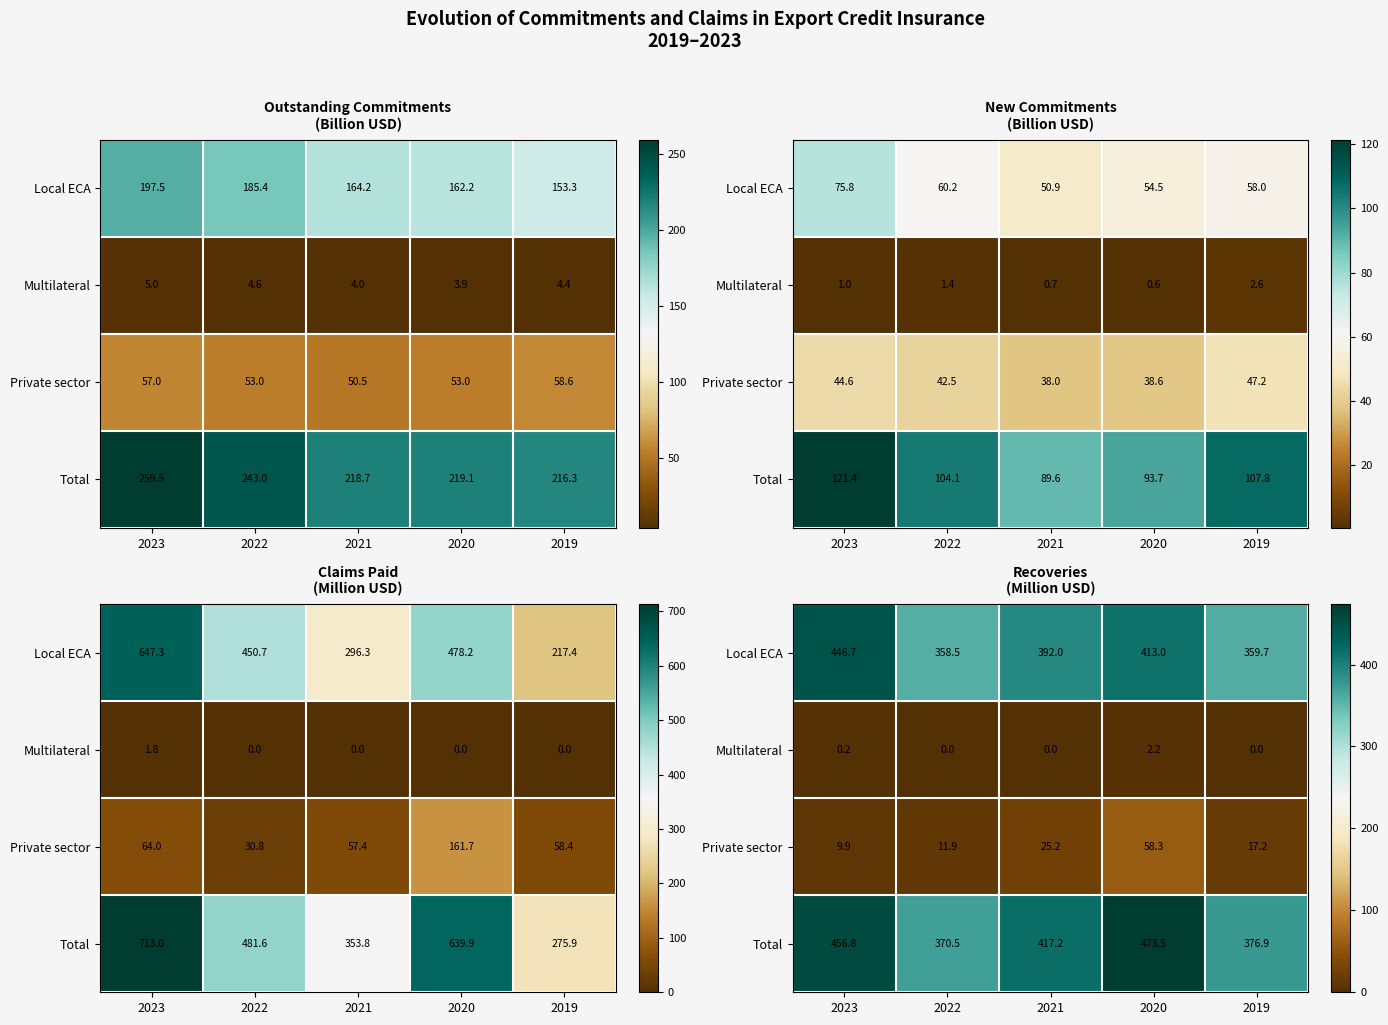

The Private sector series shows 25.8 at 2020. True or false?

False